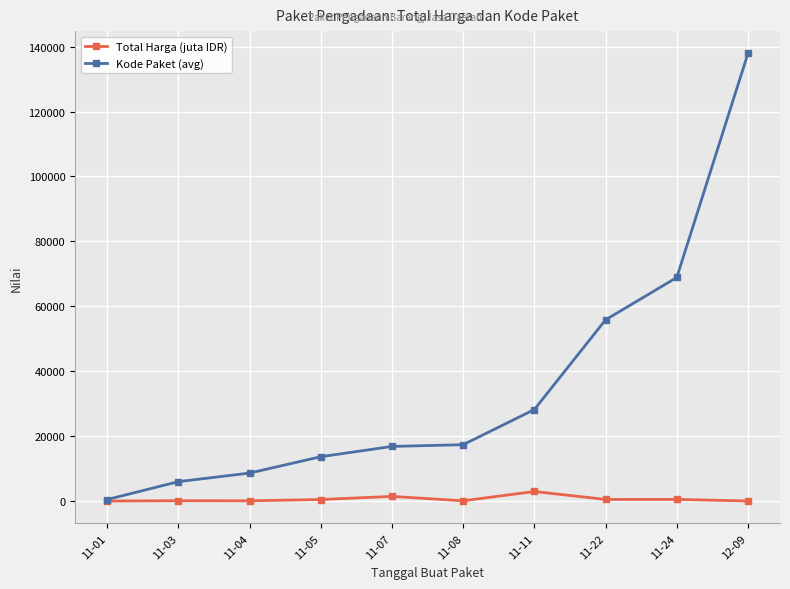

What position from the left is 11-11?

7